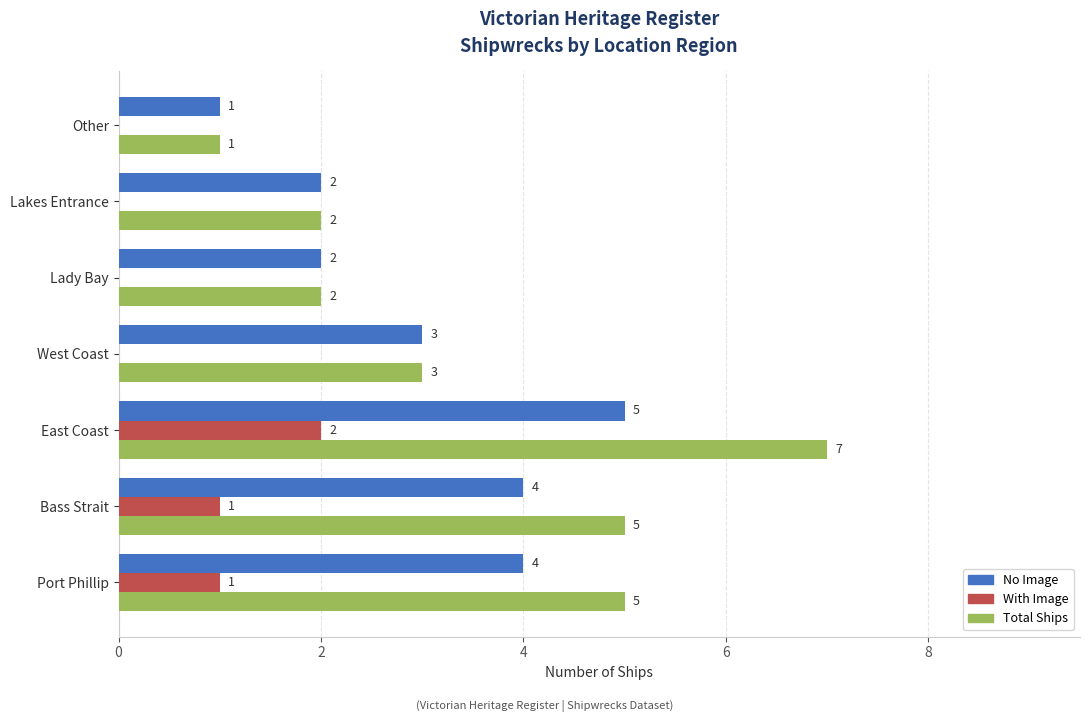

The No Image series shows 1 at Lady Bay. True or false?

False